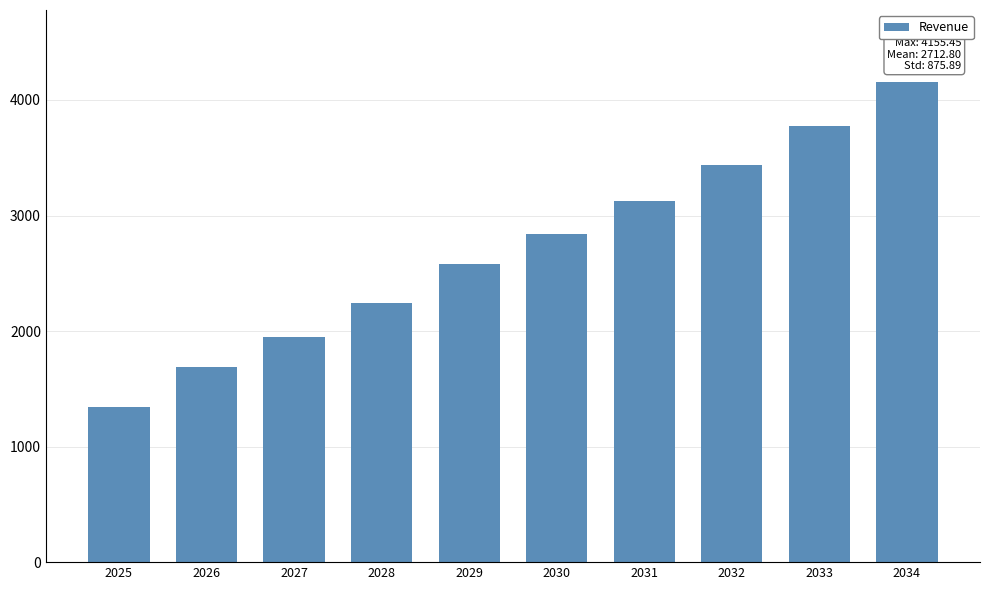

What is the sum of the values at 2025 and 2032?

4778.4